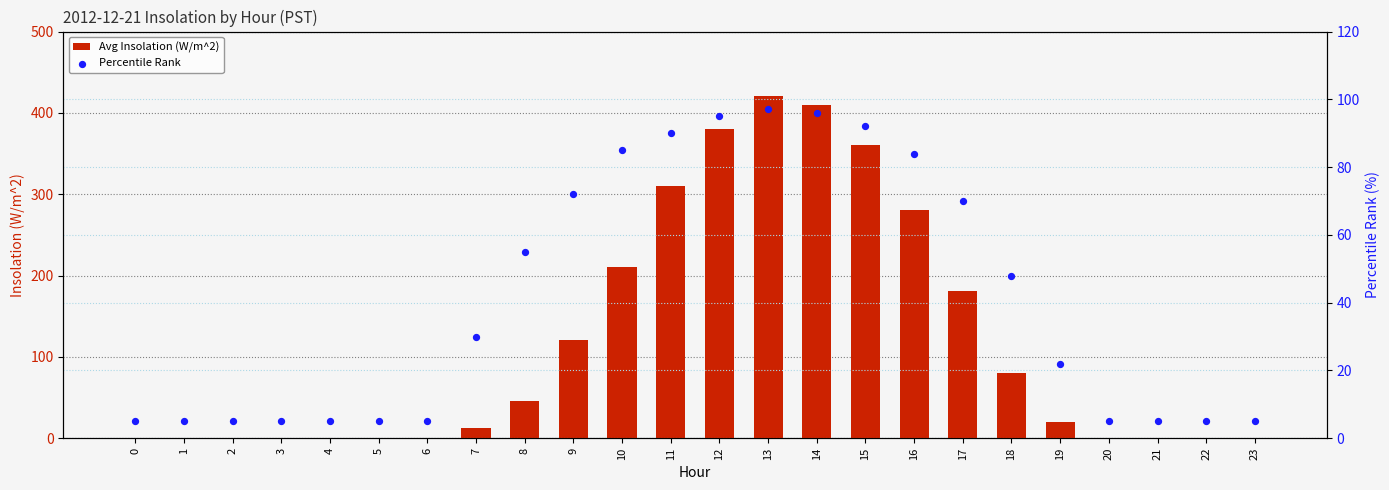

Which series has the largest total across all categories?

Avg Insolation (W/m^2)